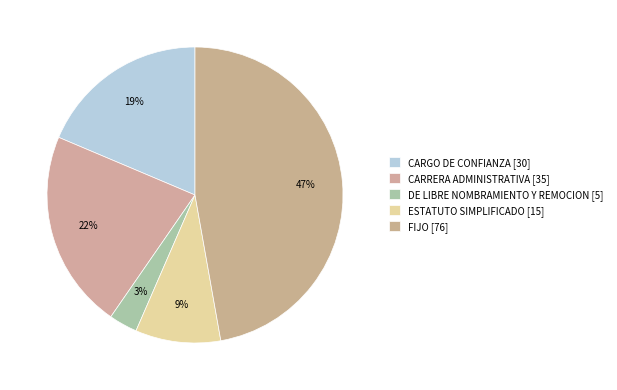

How many segments does this pie chart have?

5